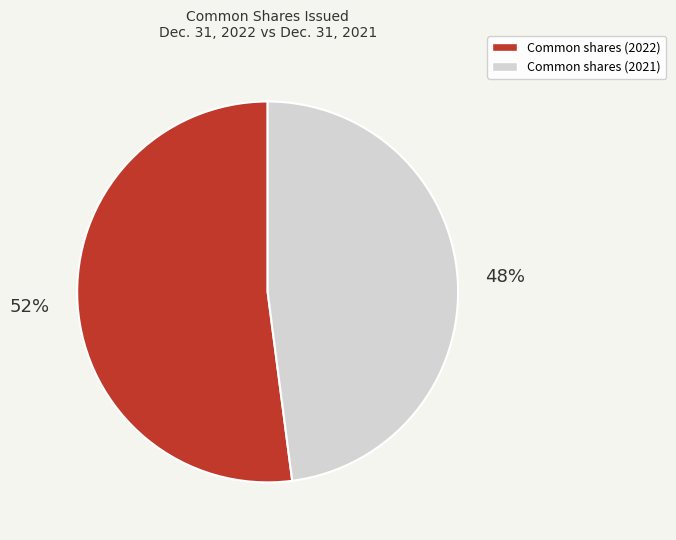

What is the majority slice?

Common shares (2022)